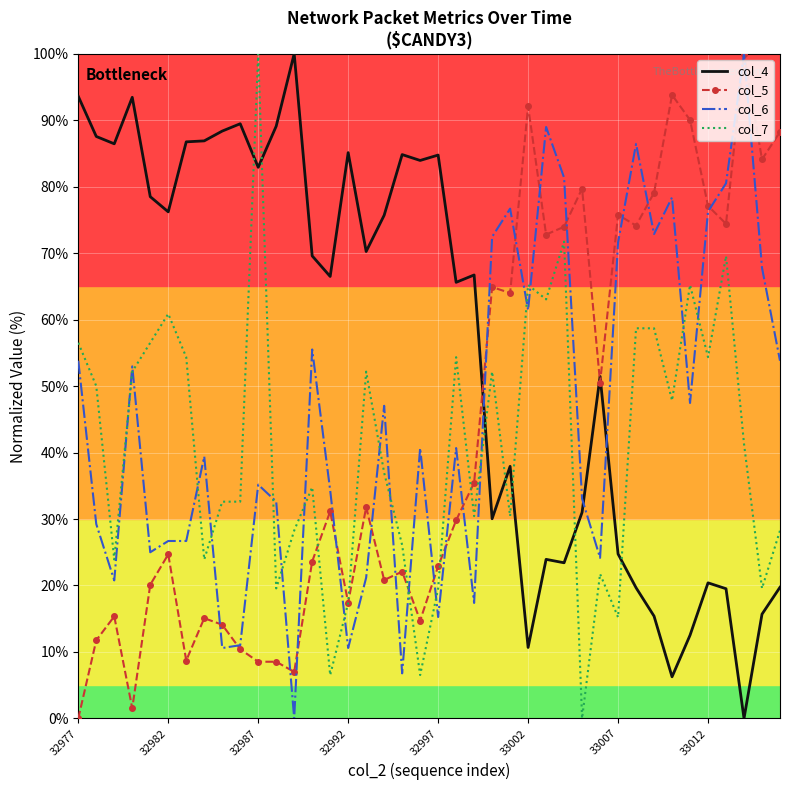

Which series has the largest total across all categories?

col_4